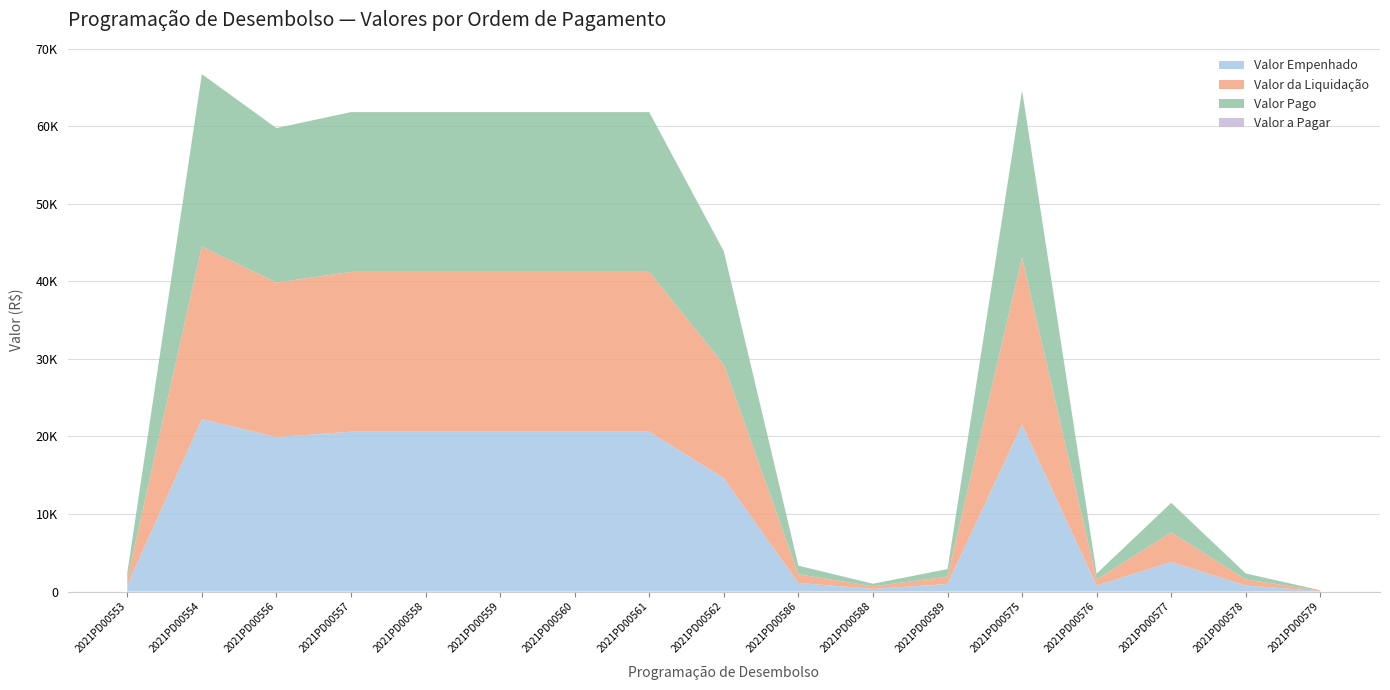

Reading left to right, transcribe all the data shown in this chart.

Valor Empenhado: 2021PD00553=798.5	2021PD00554=22241.9	2021PD00556=19921.5	2021PD00557=20608.4	2021PD00558=20608.4	2021PD00559=20608.4	2021PD00560=20608.4	2021PD00561=20608.4	2021PD00562=14625.3	2021PD00586=1111.4	2021PD00588=334.8	2021PD00589=964.1	2021PD00575=21541.6	2021PD00576=769.7	2021PD00577=3811.8	2021PD00578=776.3	2021PD00579=54.2
Valor da Liquidação: 2021PD00553=798.5	2021PD00554=22241.9	2021PD00556=19921.5	2021PD00557=20608.4	2021PD00558=20608.4	2021PD00559=20608.4	2021PD00560=20608.4	2021PD00561=20608.4	2021PD00562=14625.3	2021PD00586=1111.4	2021PD00588=334.8	2021PD00589=964.1	2021PD00575=21541.6	2021PD00576=769.7	2021PD00577=3811.8	2021PD00578=776.3	2021PD00579=54.2
Valor Pago: 2021PD00553=798.5	2021PD00554=22241.9	2021PD00556=19921.5	2021PD00557=20608.4	2021PD00558=20608.4	2021PD00559=20608.4	2021PD00560=20608.4	2021PD00561=20608.4	2021PD00562=14625.3	2021PD00586=1111.4	2021PD00588=334.8	2021PD00589=964.1	2021PD00575=21541.6	2021PD00576=769.7	2021PD00577=3811.8	2021PD00578=776.3	2021PD00579=54.2
Valor a Pagar: 2021PD00553=0.0	2021PD00554=0.0	2021PD00556=0.0	2021PD00557=0.0	2021PD00558=0.0	2021PD00559=0.0	2021PD00560=0.0	2021PD00561=0.0	2021PD00562=0.0	2021PD00586=0.0	2021PD00588=0.0	2021PD00589=0.0	2021PD00575=0.0	2021PD00576=0.0	2021PD00577=0.0	2021PD00578=0.0	2021PD00579=0.0